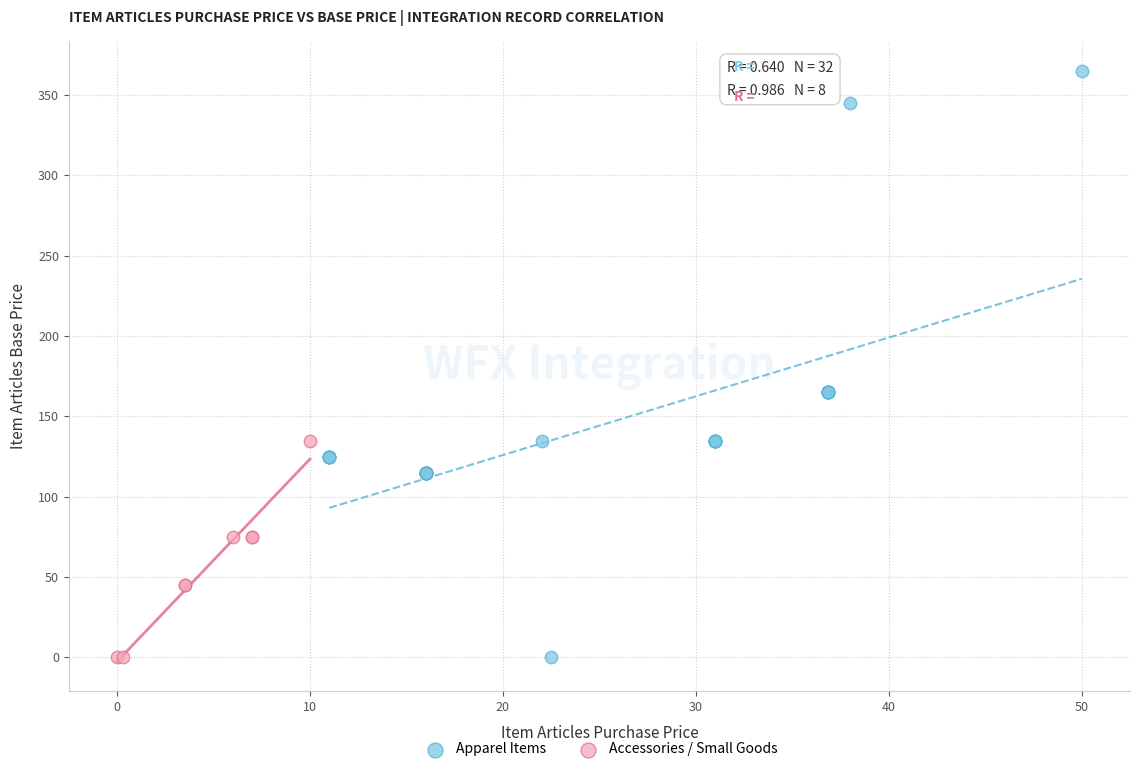

Which series contains the highest Y value?

Apparel Items